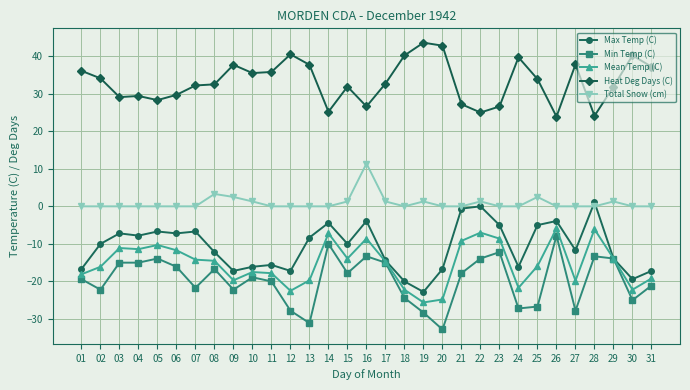

What is the total value across all series at 15?

-8.5